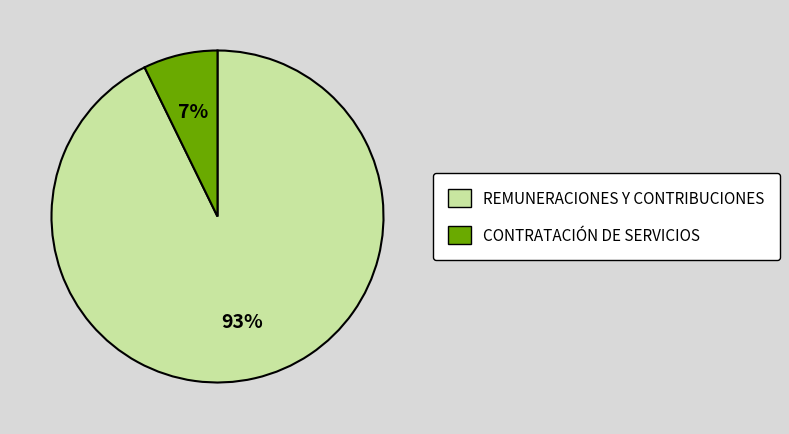

How many segments does this pie chart have?

2